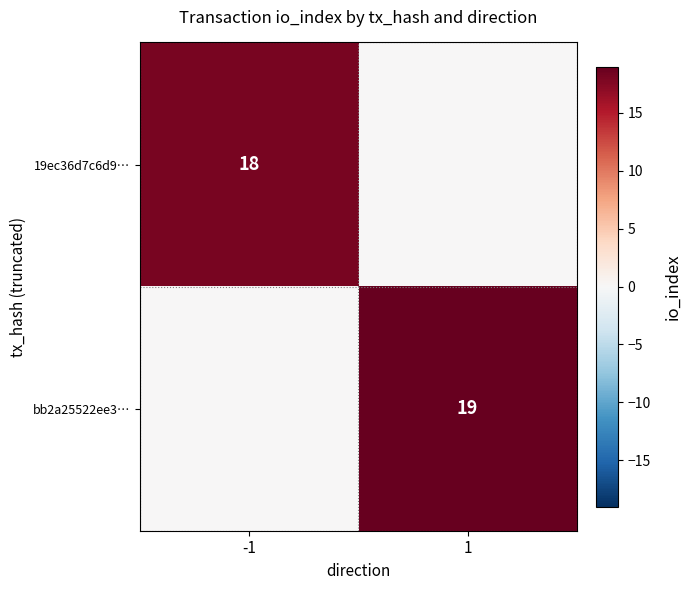

The value of 19ec36d7c6d9… at -1 is 18. True or false?

True